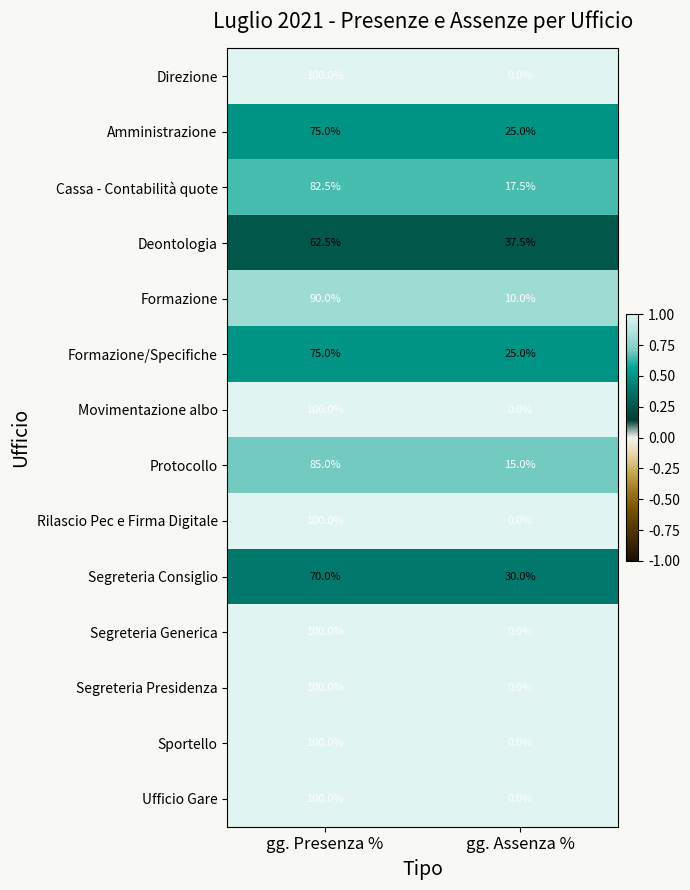

Reading left to right, transcribe all the data shown in this chart.

Direzione: 100.0	0.0
Amministrazione: 75.0	25.0
Cassa - Contabilità quote: 82.5	17.5
Deontologia: 62.5	37.5
Formazione: 90.0	10.0
Formazione/Specifiche: 75.0	25.0
Movimentazione albo: 100.0	0.0
Protocollo: 85.0	15.0
Rilascio Pec e Firma Digitale: 100.0	0.0
Segreteria Consiglio: 70.0	30.0
Segreteria Generica: 100.0	0.0
Segreteria Presidenza: 100.0	0.0
Sportello: 100.0	0.0
Ufficio Gare: 100.0	0.0